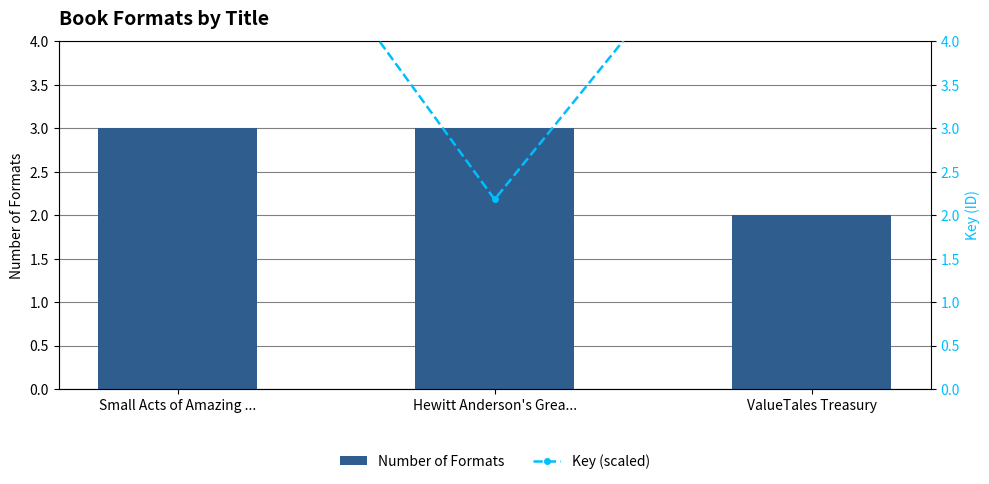

At which category is the sum across all series the highest?

Small Acts of Amazing ...